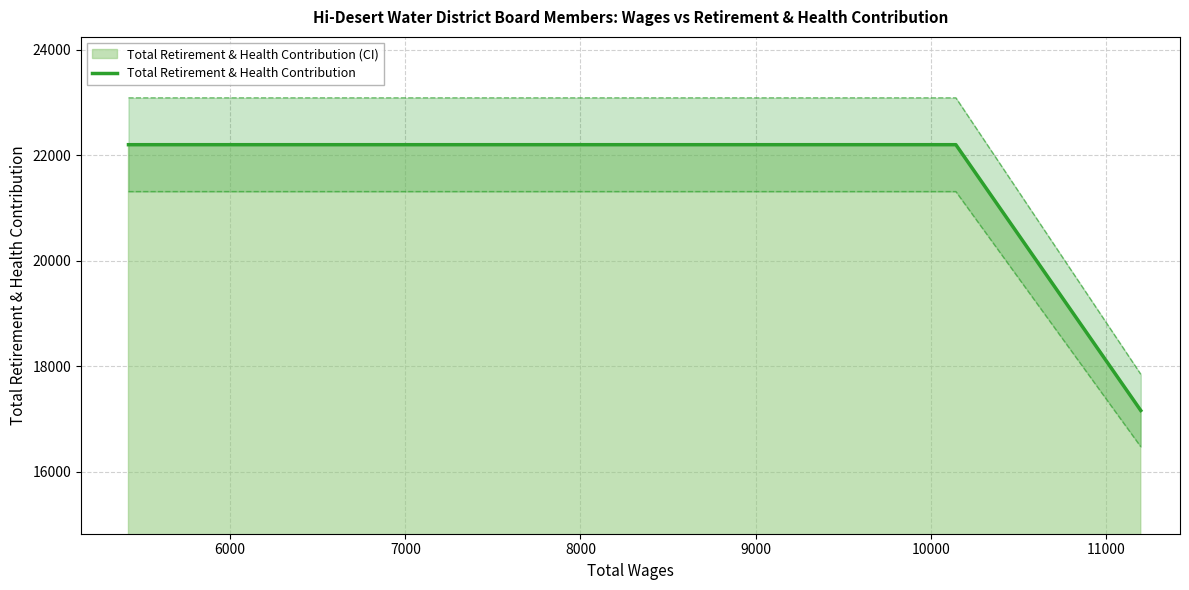

What is the highest value of the Total Retirement & Health Contribution series?

22201